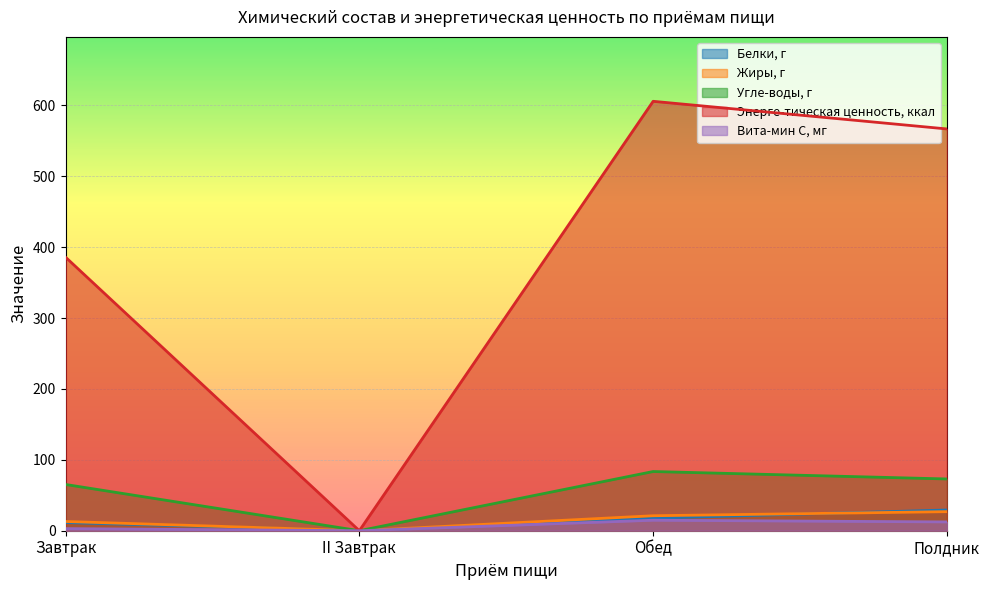

What is the sum of all Энерге-тическая ценность, ккал values?

1558.3